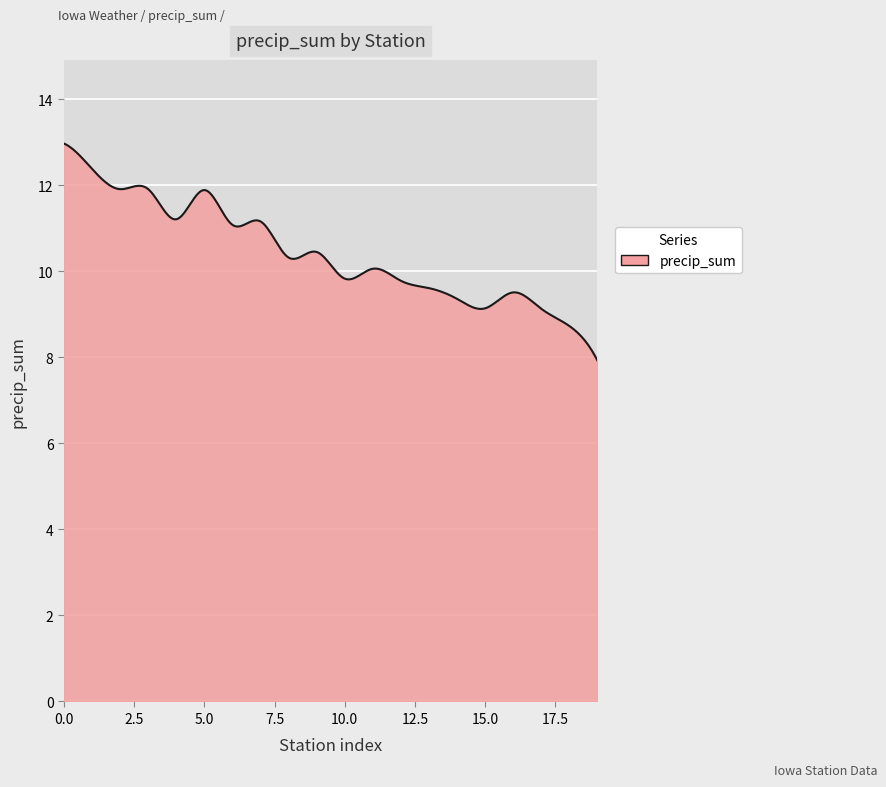

What is the maximum value shown in the chart?

13.0